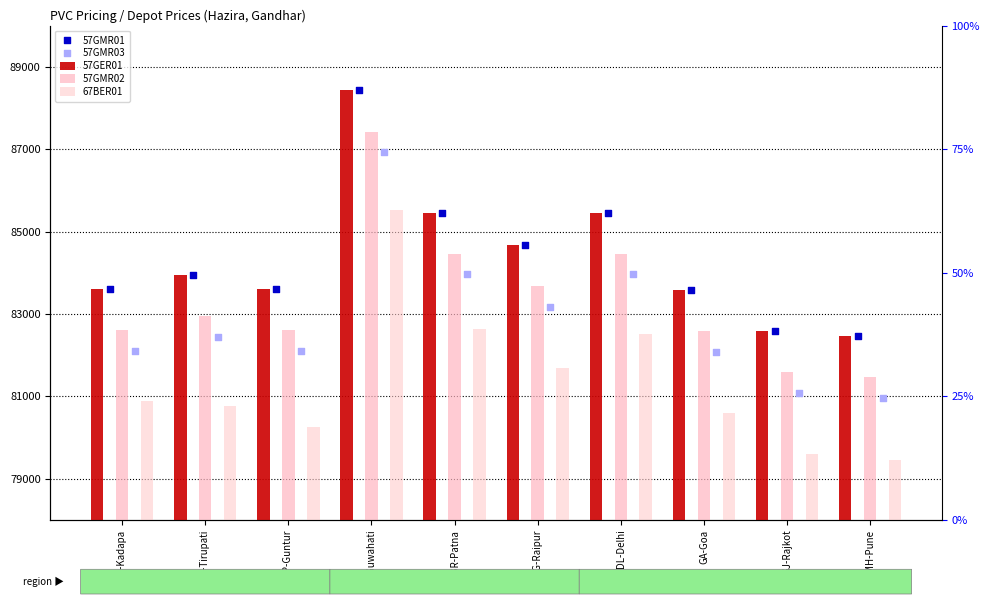

Is the value of 67BER01 at GJ-Rajkot greater than the value of 57GMR02 at MH-Pune?

No